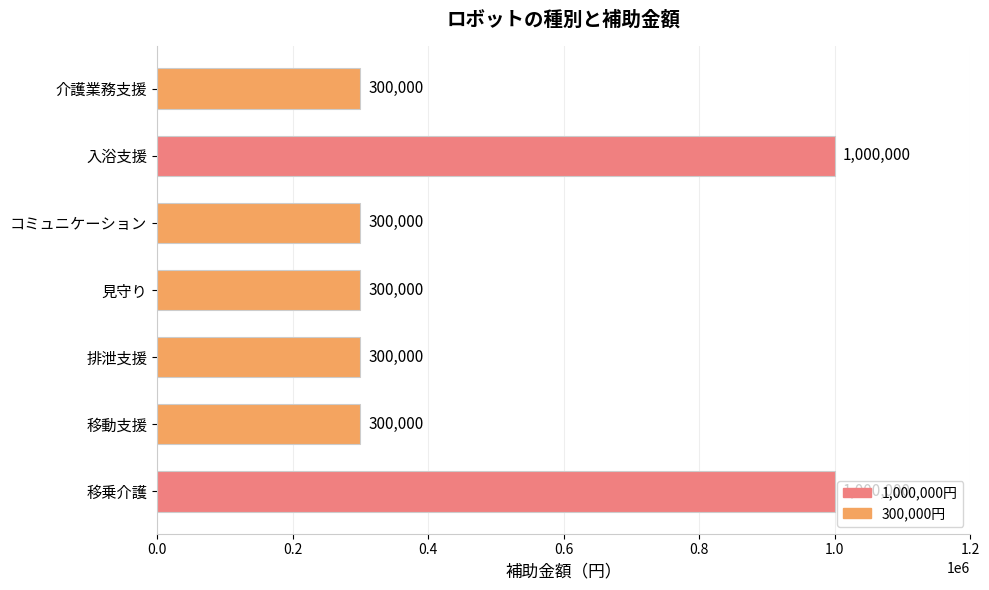

What is the minimum value shown in the chart?

300000